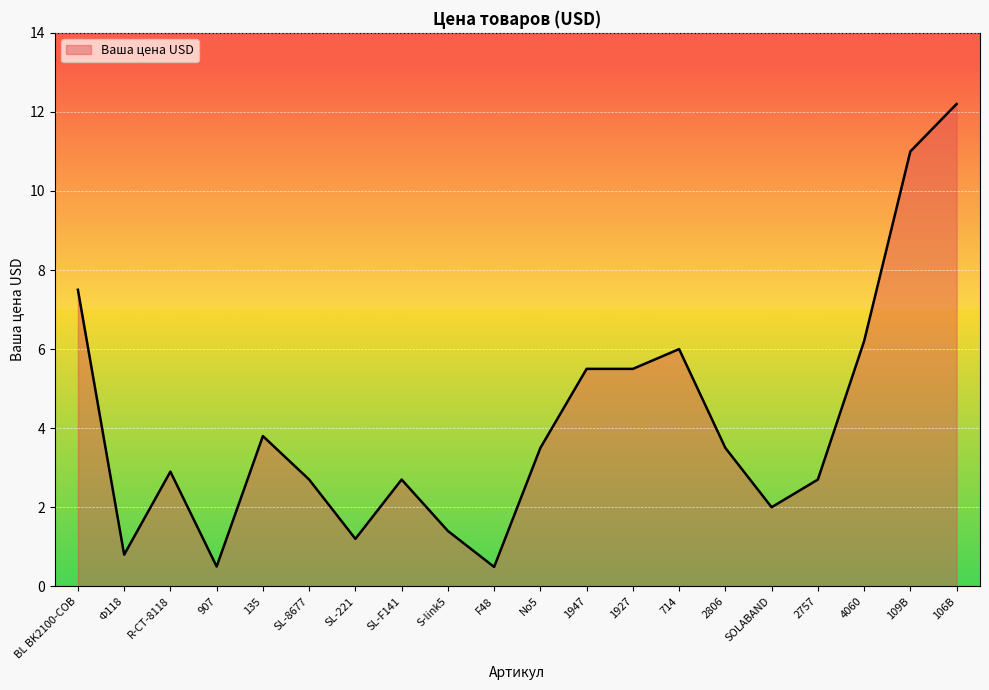

True or false: the data shows 0.5 at SL-221.

False